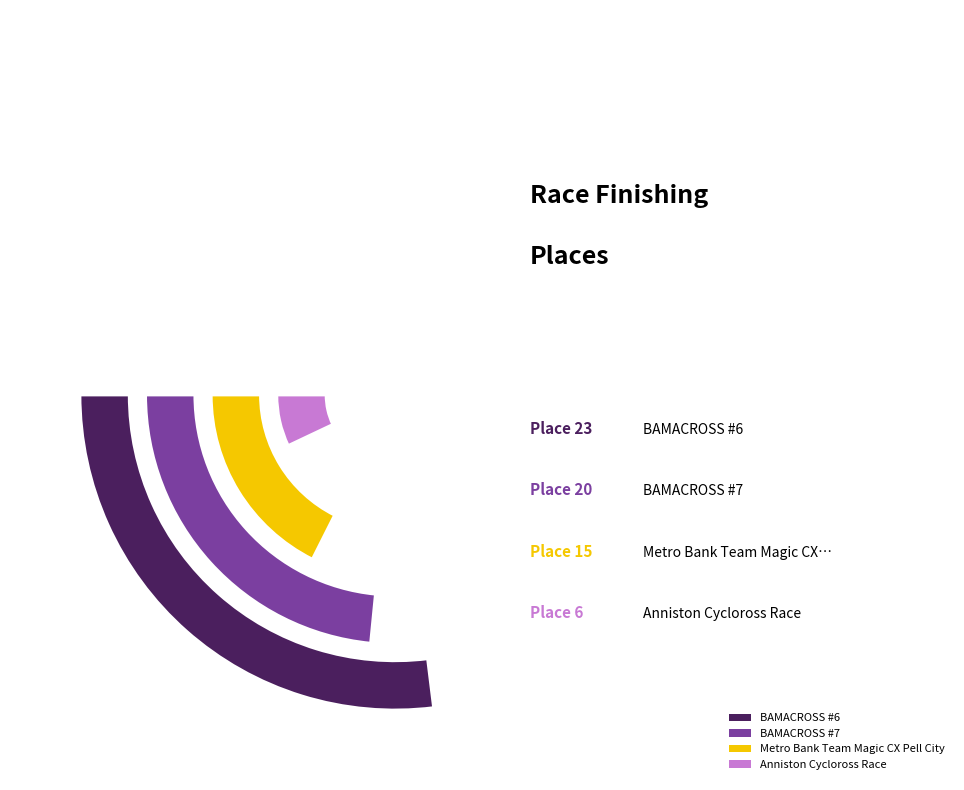

The Anniston Cycloross Race slice represents 9% of the pie. True or false?

True